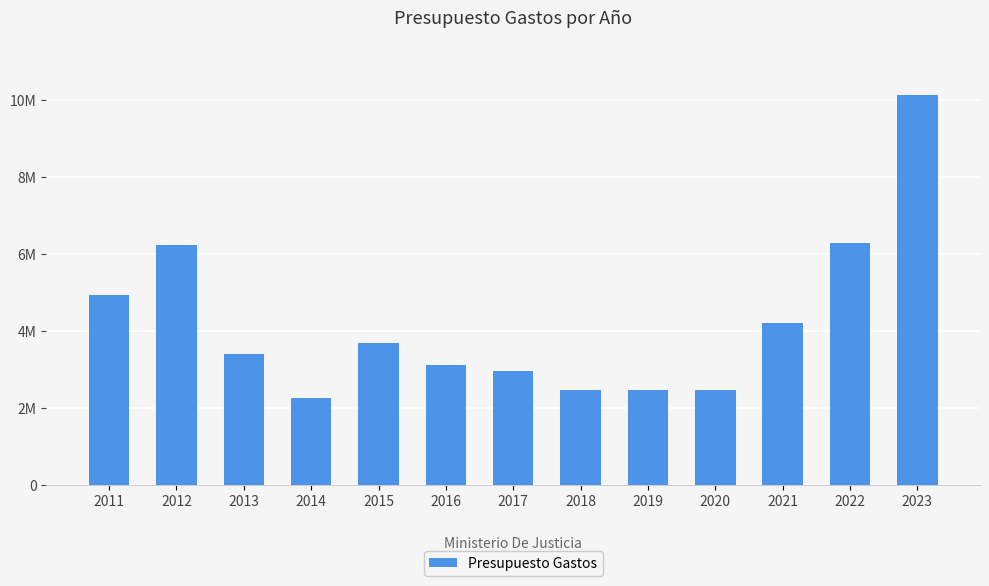

Approximately how many times larger is the value at 2021 compared to 2019?

1.7